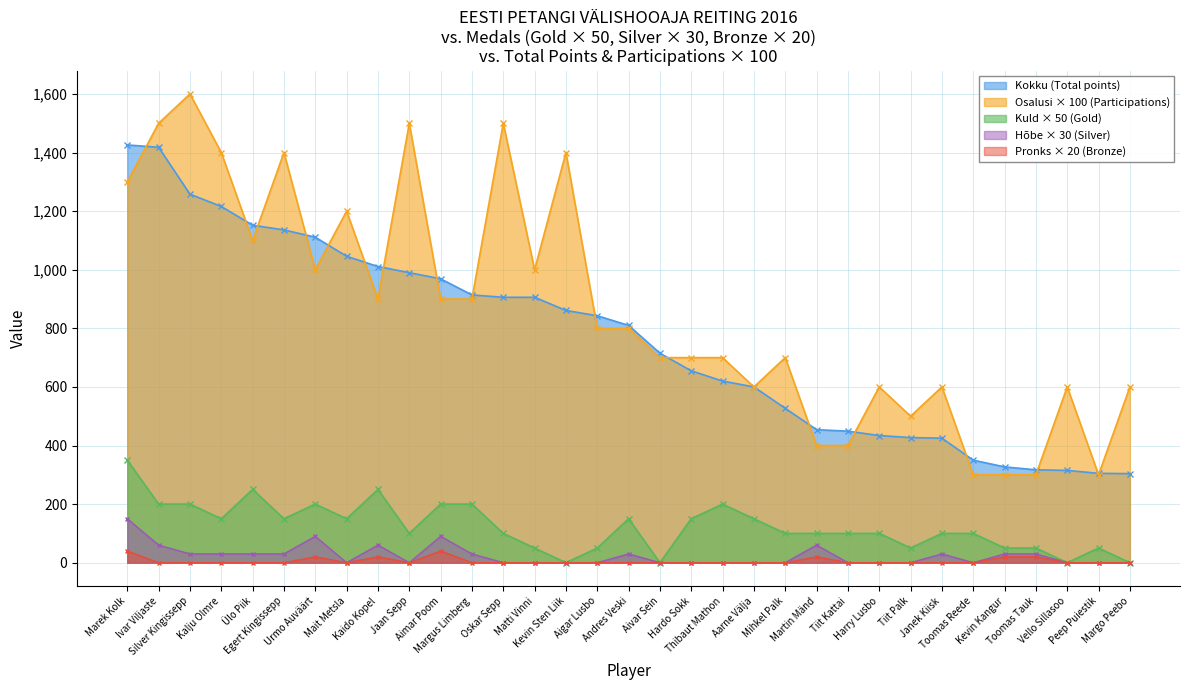

Which series has the largest total across all categories?

Osalusi × 100 (Participations)